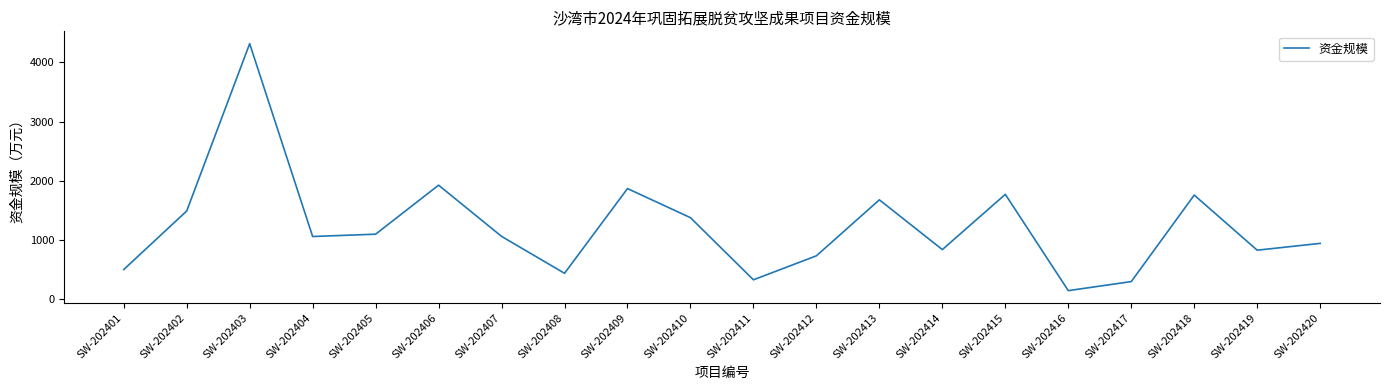

What is the minimum value shown in the chart?

147.0